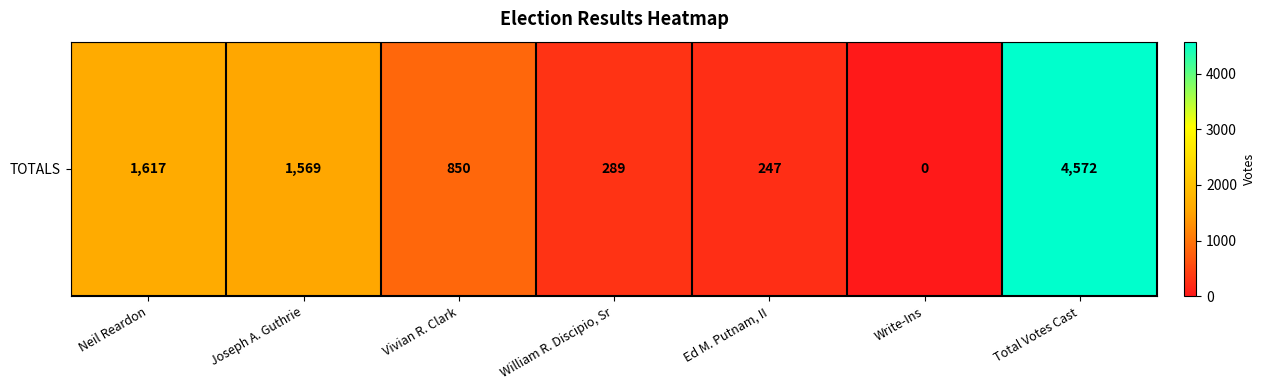

Which category has the highest value across all series?

Total Votes Cast